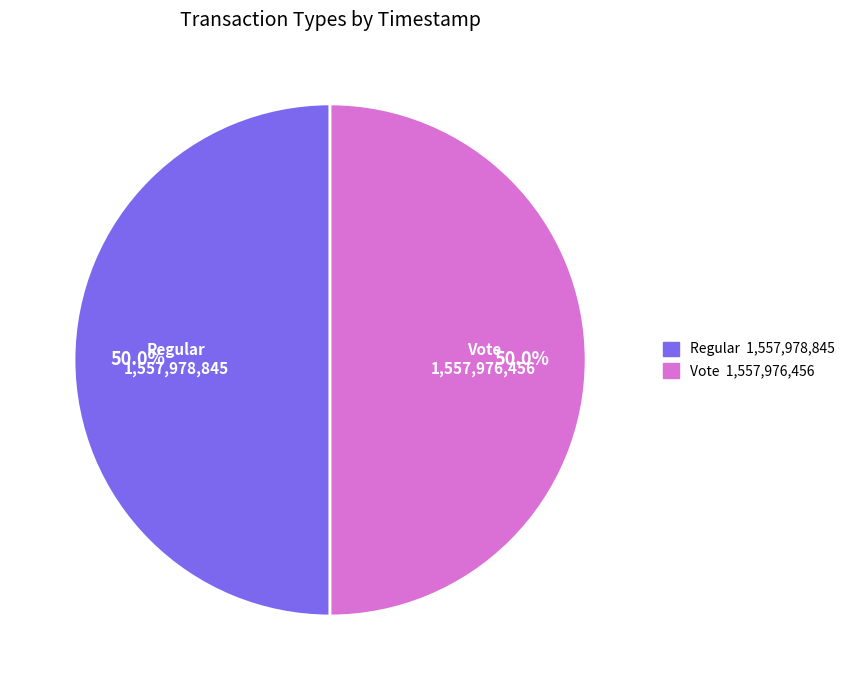

Approximately how many times larger is the value at Vote compared to Regular?

1.0